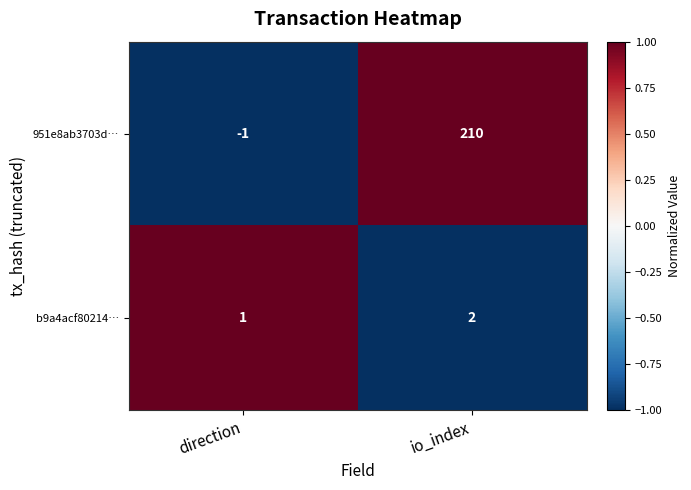

How many values in 951e8ab3703d… are above zero?

1